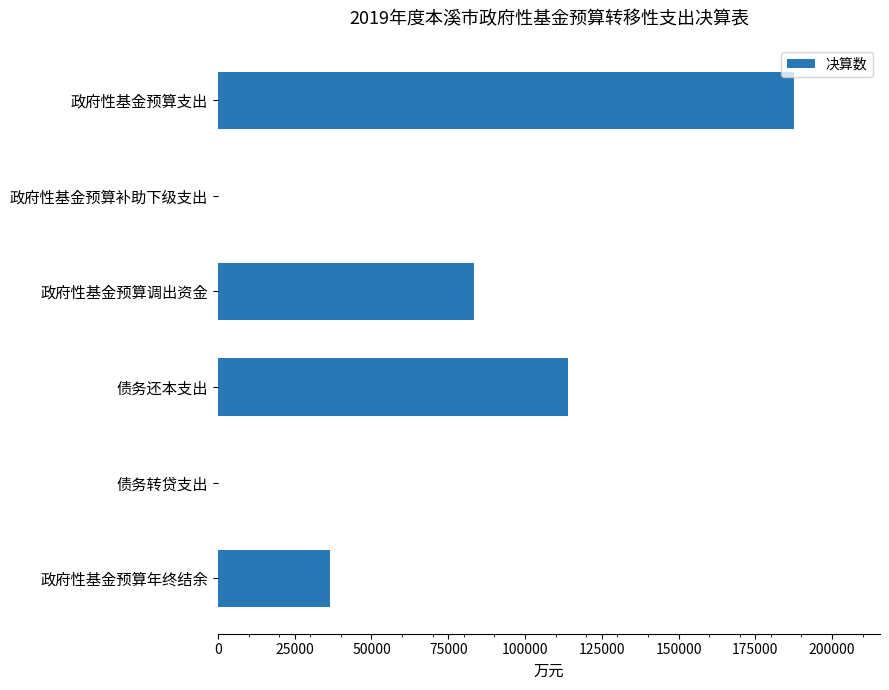

Which has a higher value, 政府性基金预算调出资金 or 政府性基金预算年终结余?

政府性基金预算调出资金